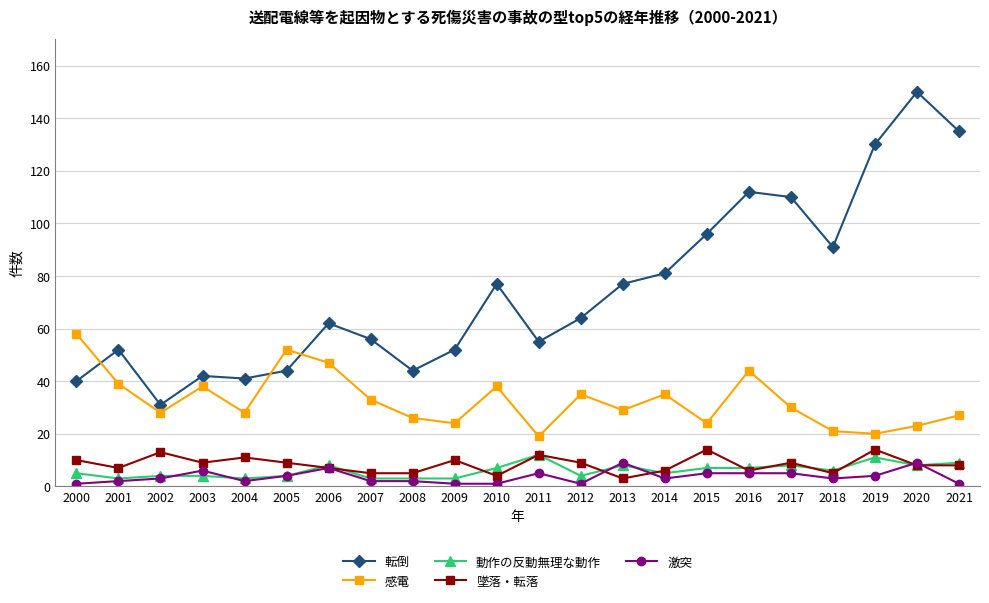

True or false: 転倒 and 墜落・転落 intersect in this chart.

False